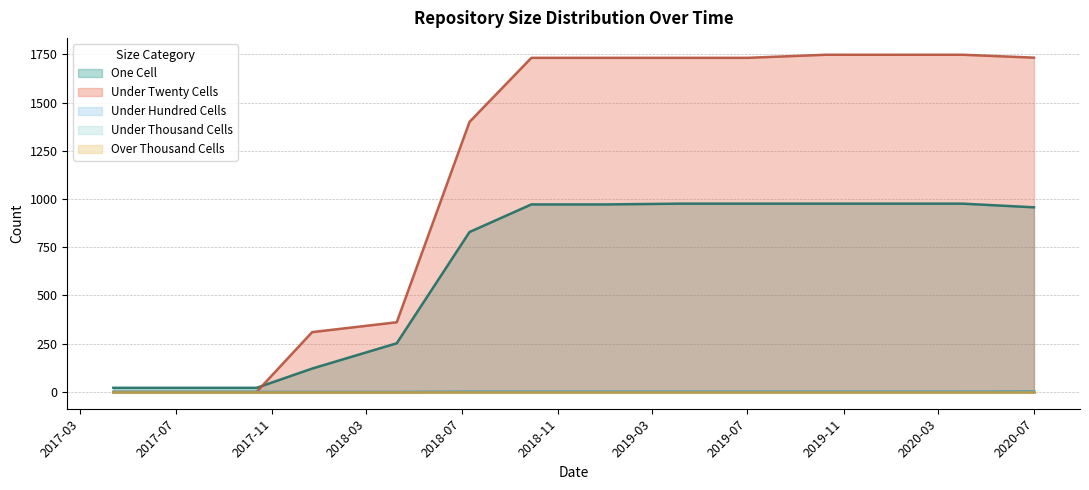

What is the label of the 12th point from the right?

2017-10-12